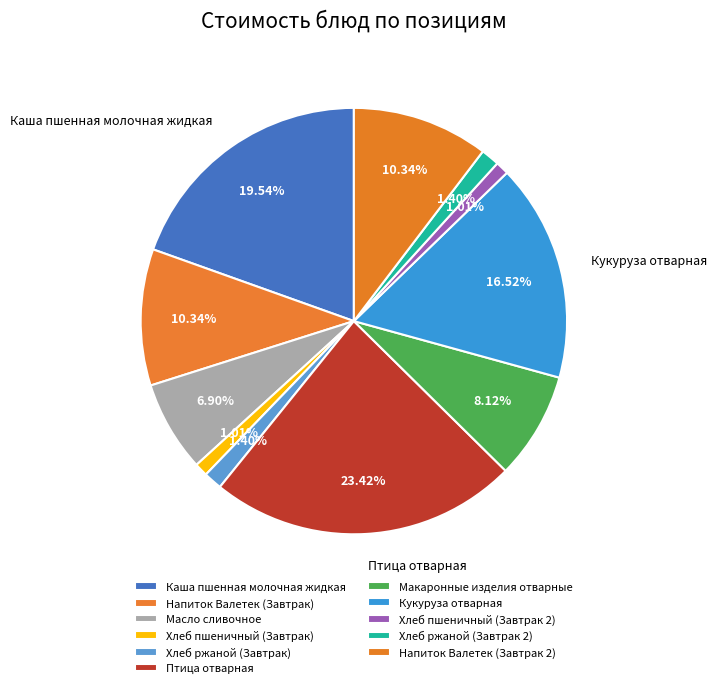

Count the number of slices in the pie.

11